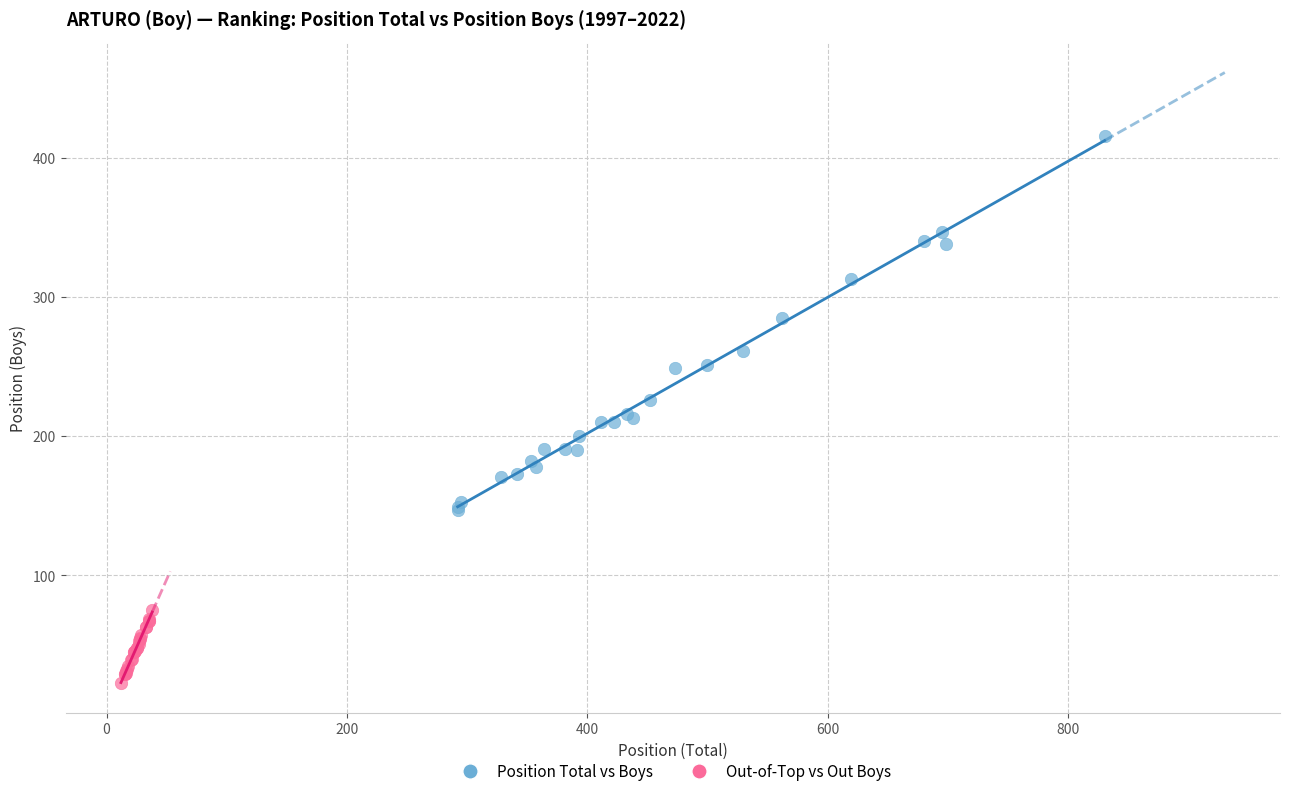

Which series has the widest spread of Y values?

Position Total vs Boys